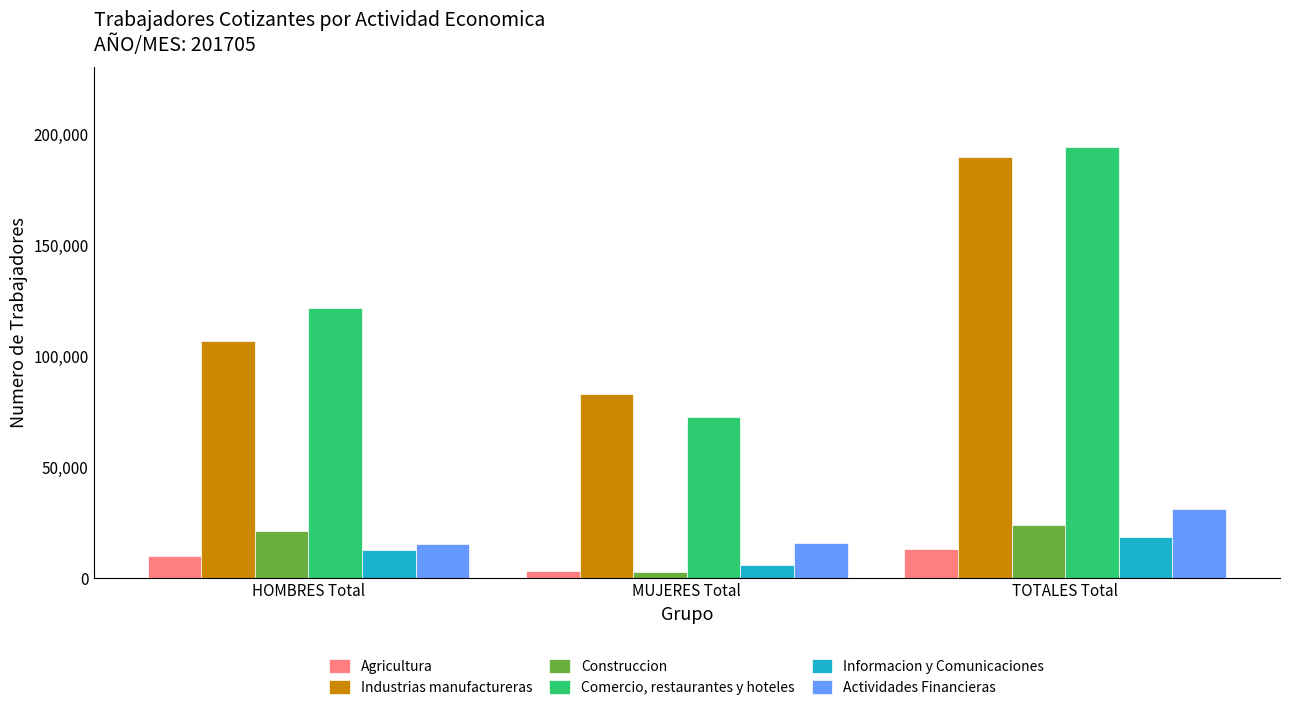

At which category is the sum across all series the highest?

TOTALES Total